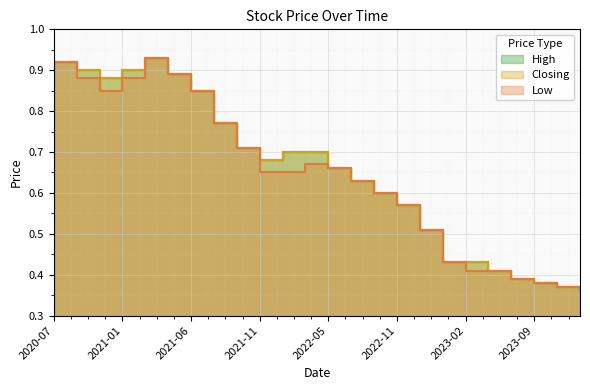

True or false: High and Closing cross at least once.

False